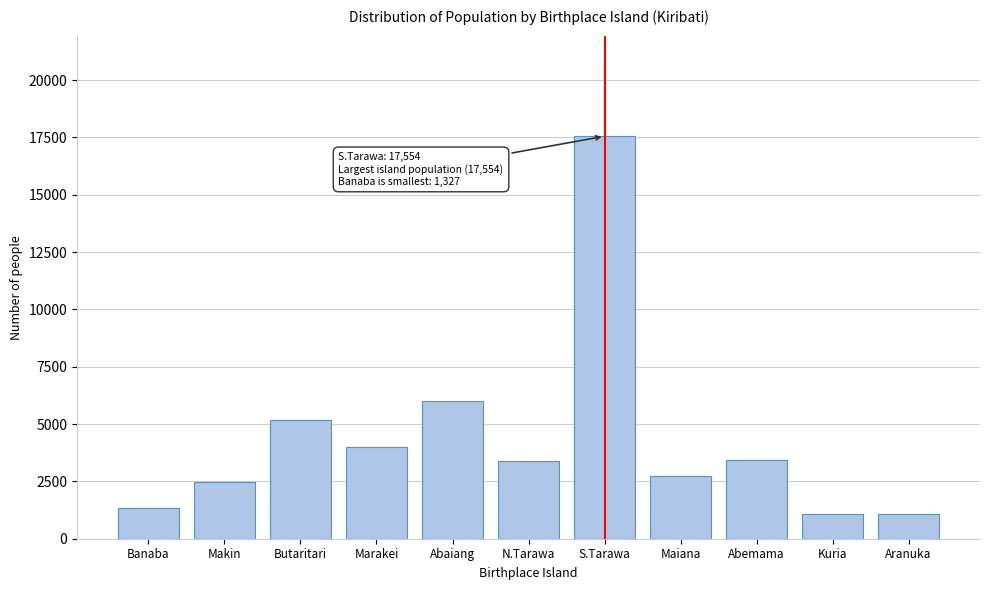

What value does the data have at Makin?

2492